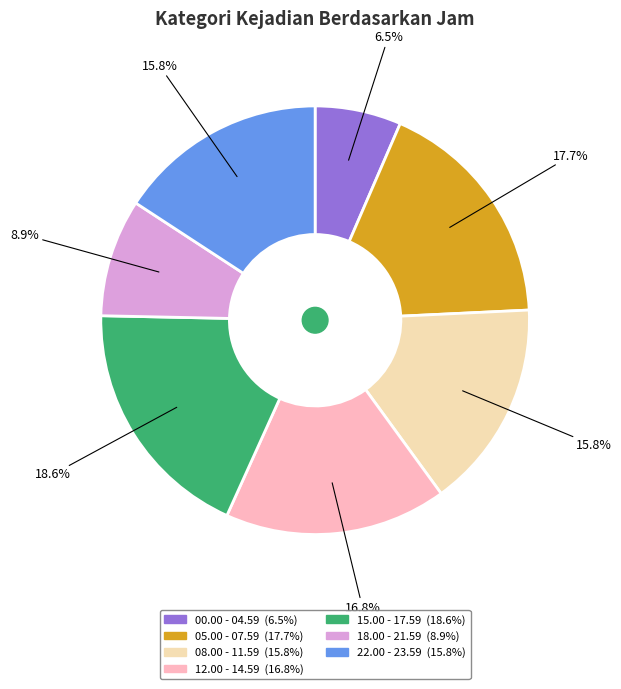

Does 08.00 - 11.59 represent more than half of the total?

No